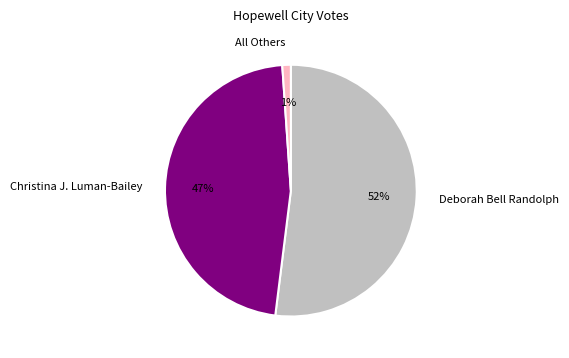

What percentage is the Christina J. Luman-Bailey slice, to the nearest percent?

47%